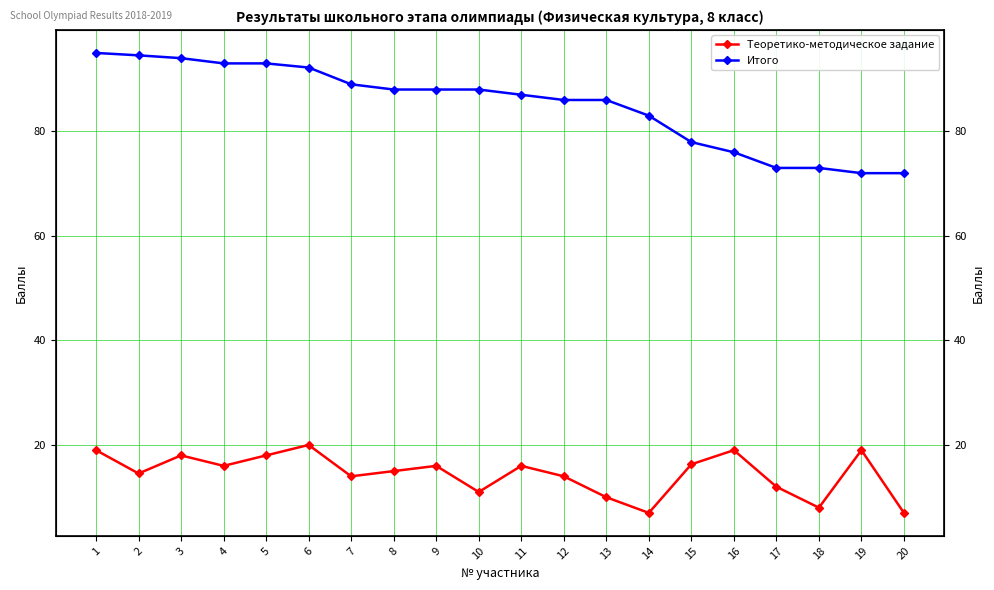

The Теоретико-методическое задание series shows 18.0 at 5. True or false?

True